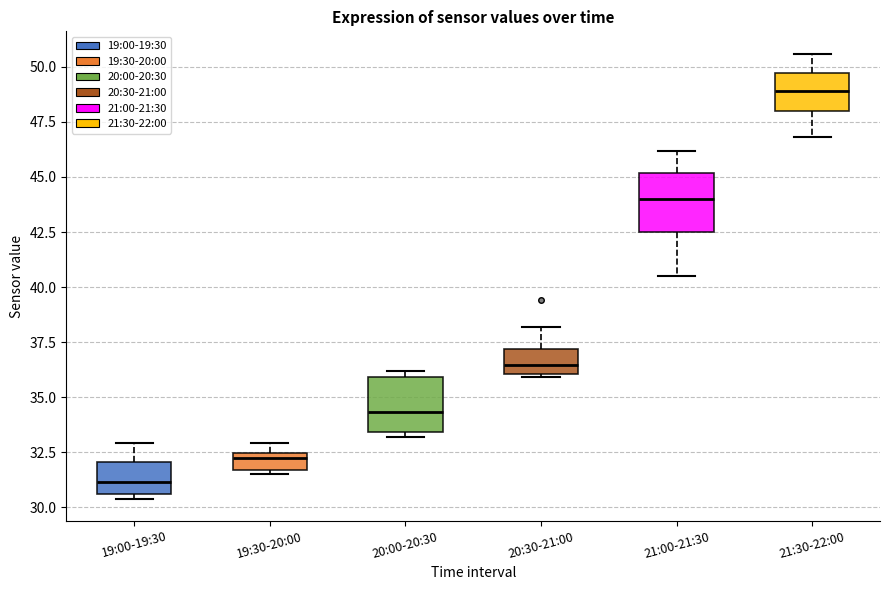

Which box has the lowest median line?

19:00-19:30